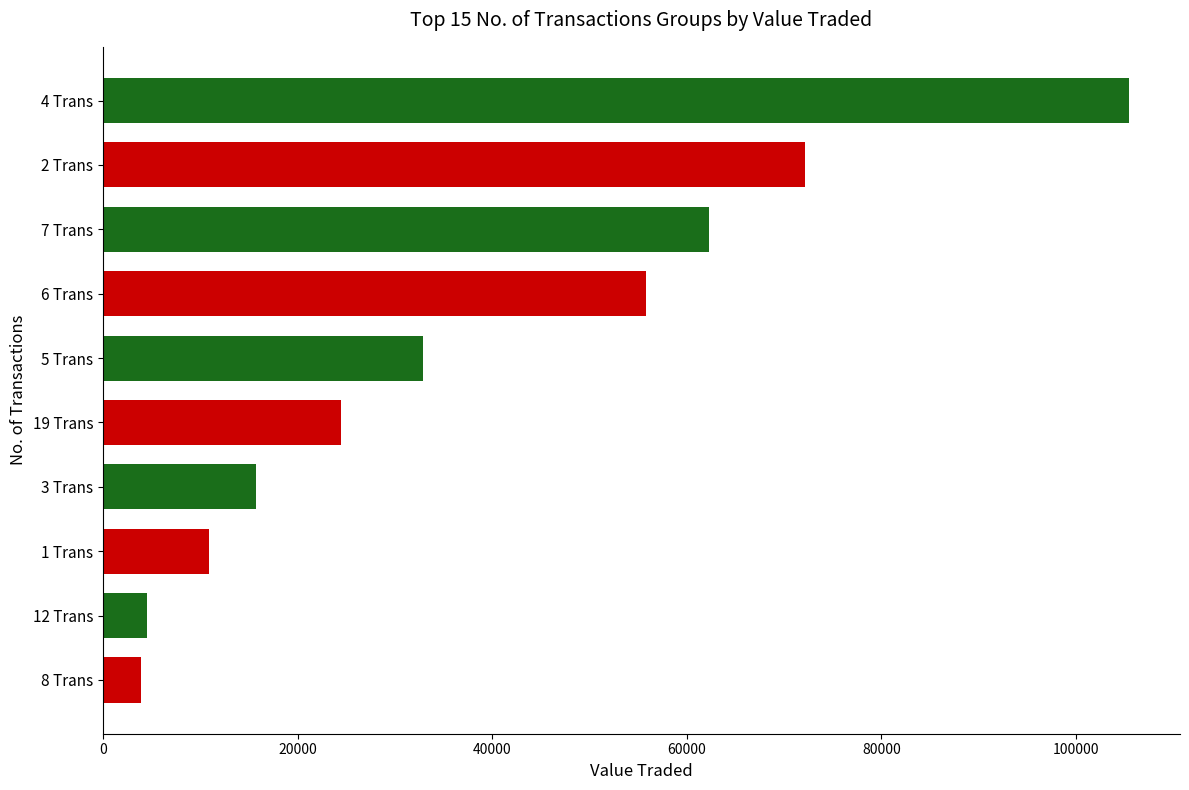

How many distinct data groups are displayed?

1